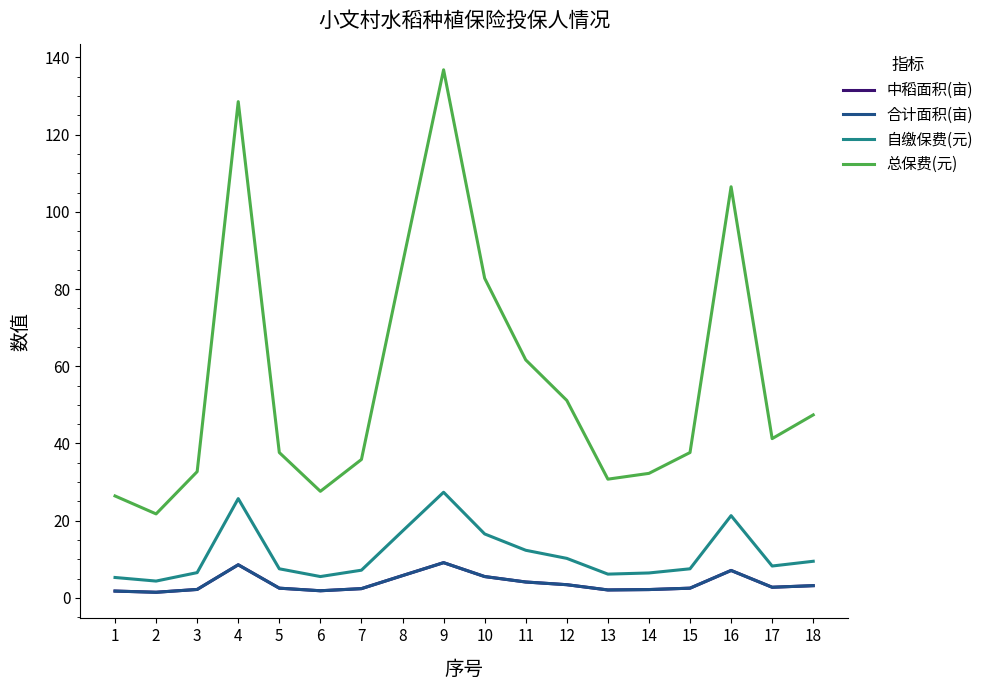

Is the value of 中稻面积(亩) at 1 greater than the value of 总保费(元) at 14?

No